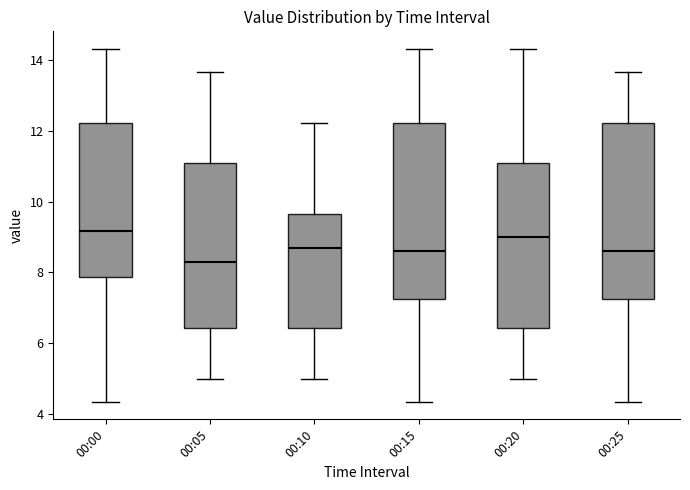

Reading left to right, transcribe this box plot: for each box, give where its median line is, the range the box spans, and where its two whiskers end, as read against the y-axis. The values are not printed on the chart, so give them approximately, as read against the axis.

00:00: median 9.2, box 7.8 to 12.2, whiskers 4.4 to 14.4
00:05: median 8.2, box 6.4 to 11.2, whiskers 5.0 to 13.6
00:10: median 8.6, box 6.4 to 9.6, whiskers 5.0 to 12.2
00:15: median 8.6, box 7.2 to 12.2, whiskers 4.4 to 14.4
00:20: median 9.0, box 6.4 to 11.2, whiskers 5.0 to 14.4
00:25: median 8.6, box 7.2 to 12.2, whiskers 4.4 to 13.6